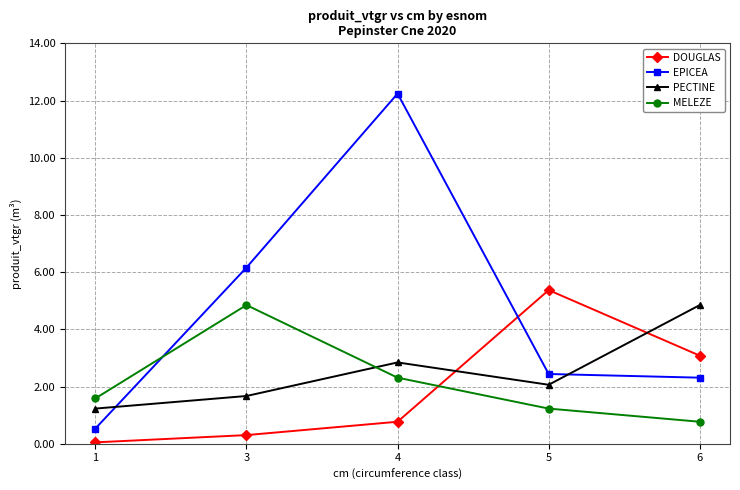

Where does the MELEZE series first go above 1?

1